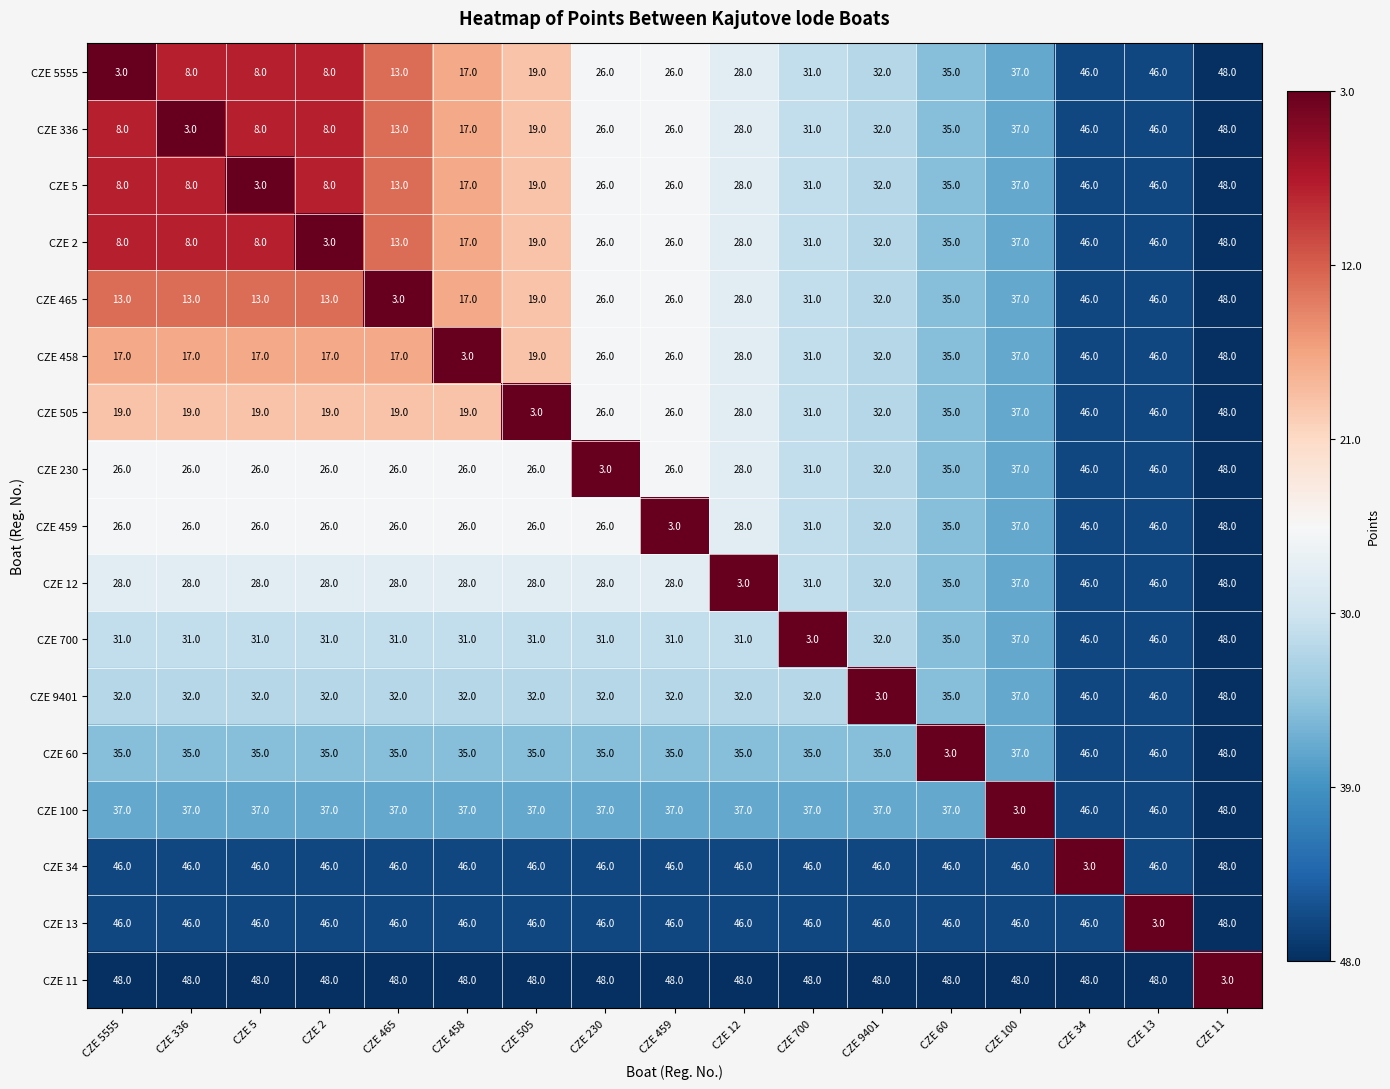

Is the value of CZE 465 at CZE 458 greater than the value of CZE 459 at CZE 5?

No